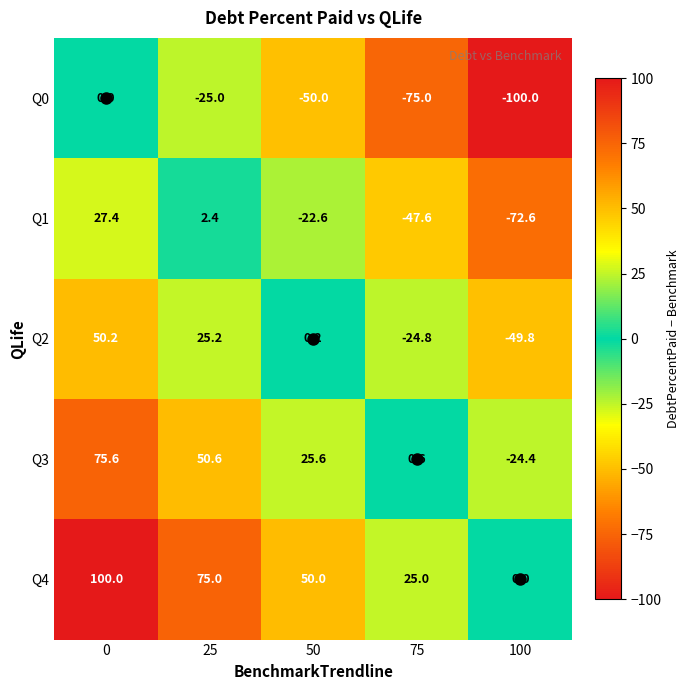

The value of Q4 at 0 is 175.1. True or false?

False